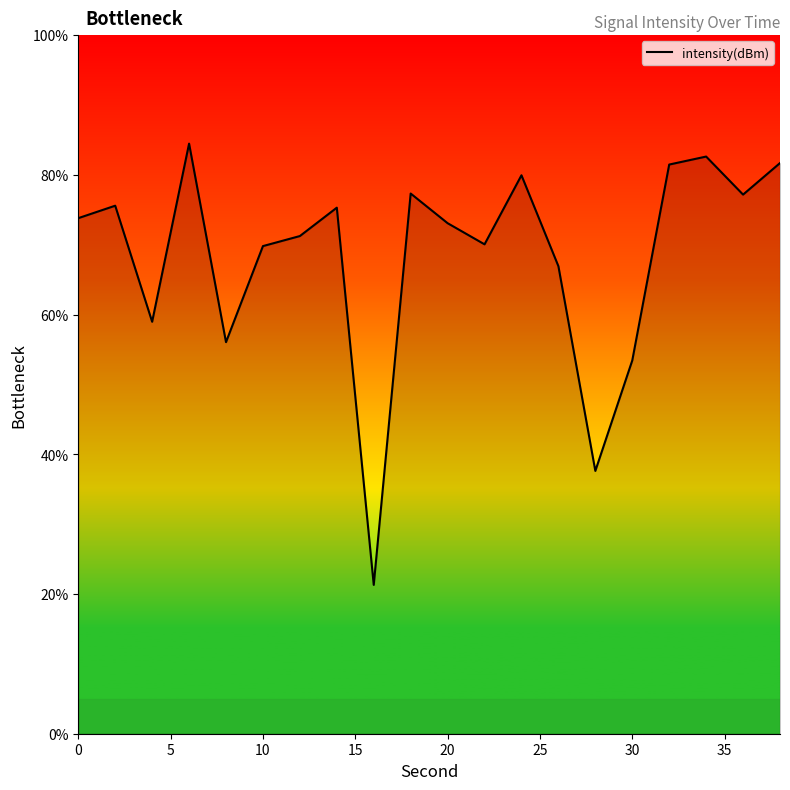

What is the maximum value shown in the chart?

84.5